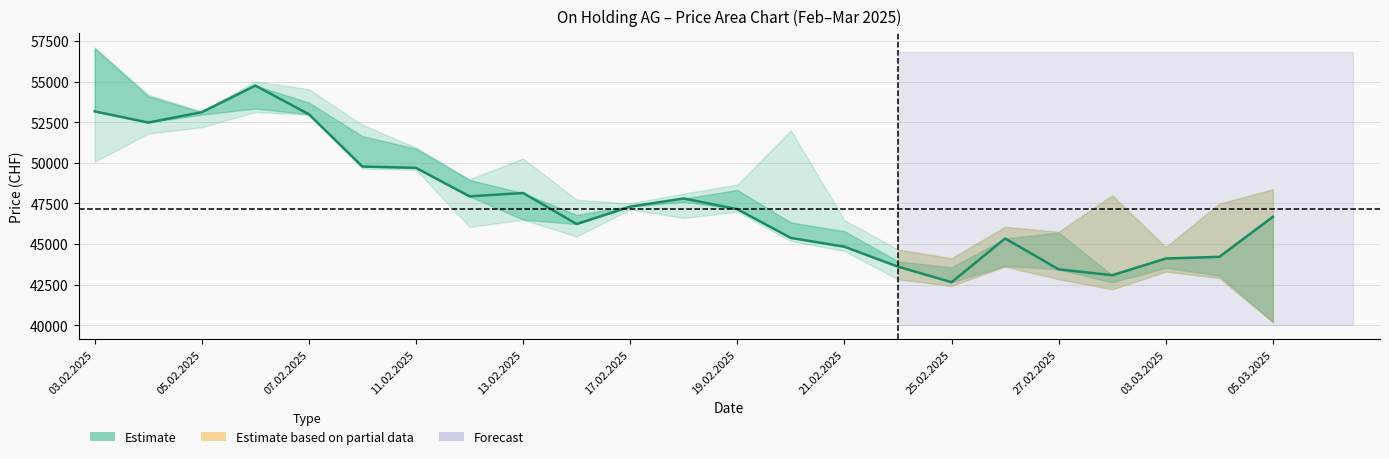

Is it true that the value at 13 is 63934?

False